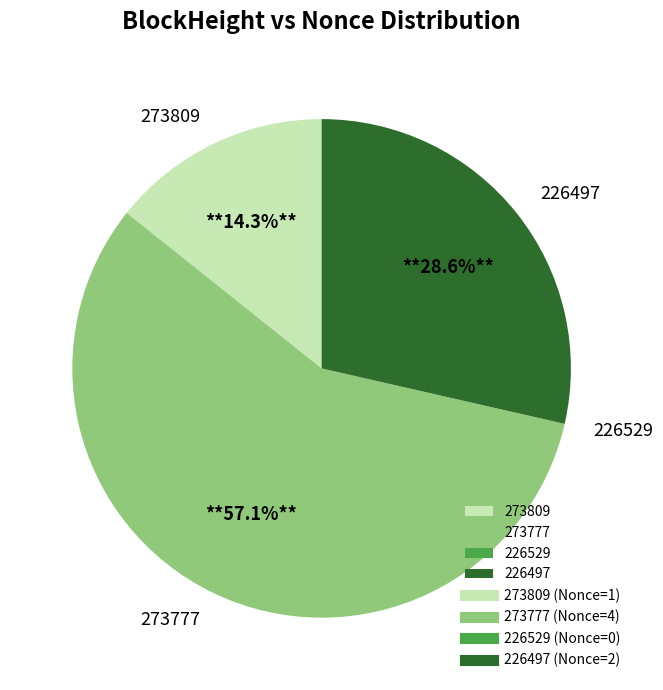

True or false: 273809 accounts for 25% of the total.

False